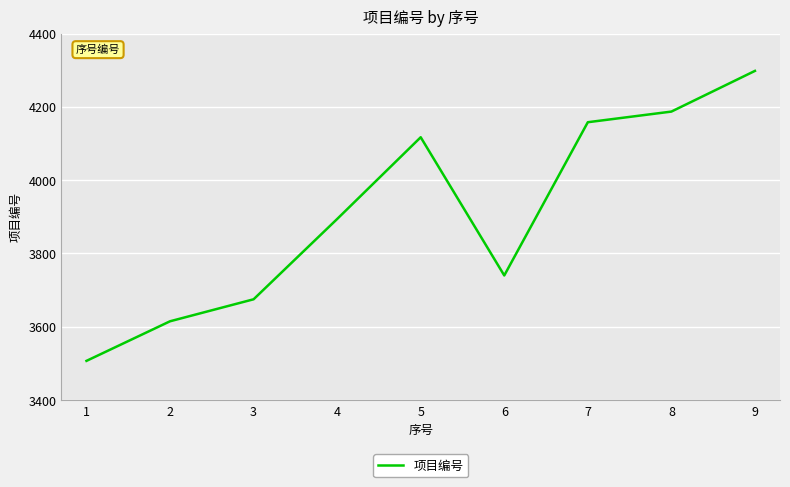

List the labels in order of value, smallest first.

1, 2, 3, 6, 4, 5, 7, 8, 9